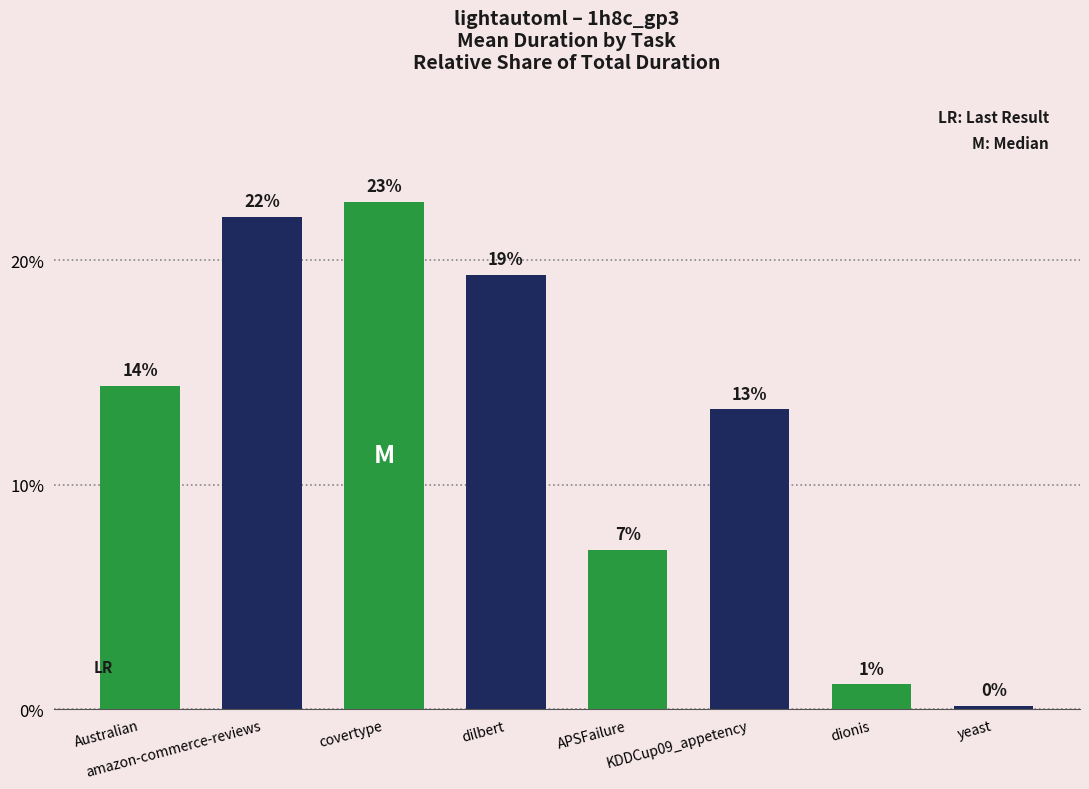

Reading left to right, transcribe all the data shown in this chart.

14.4	22.0	22.6	19.3	7.1	13.4	1.1	0.1